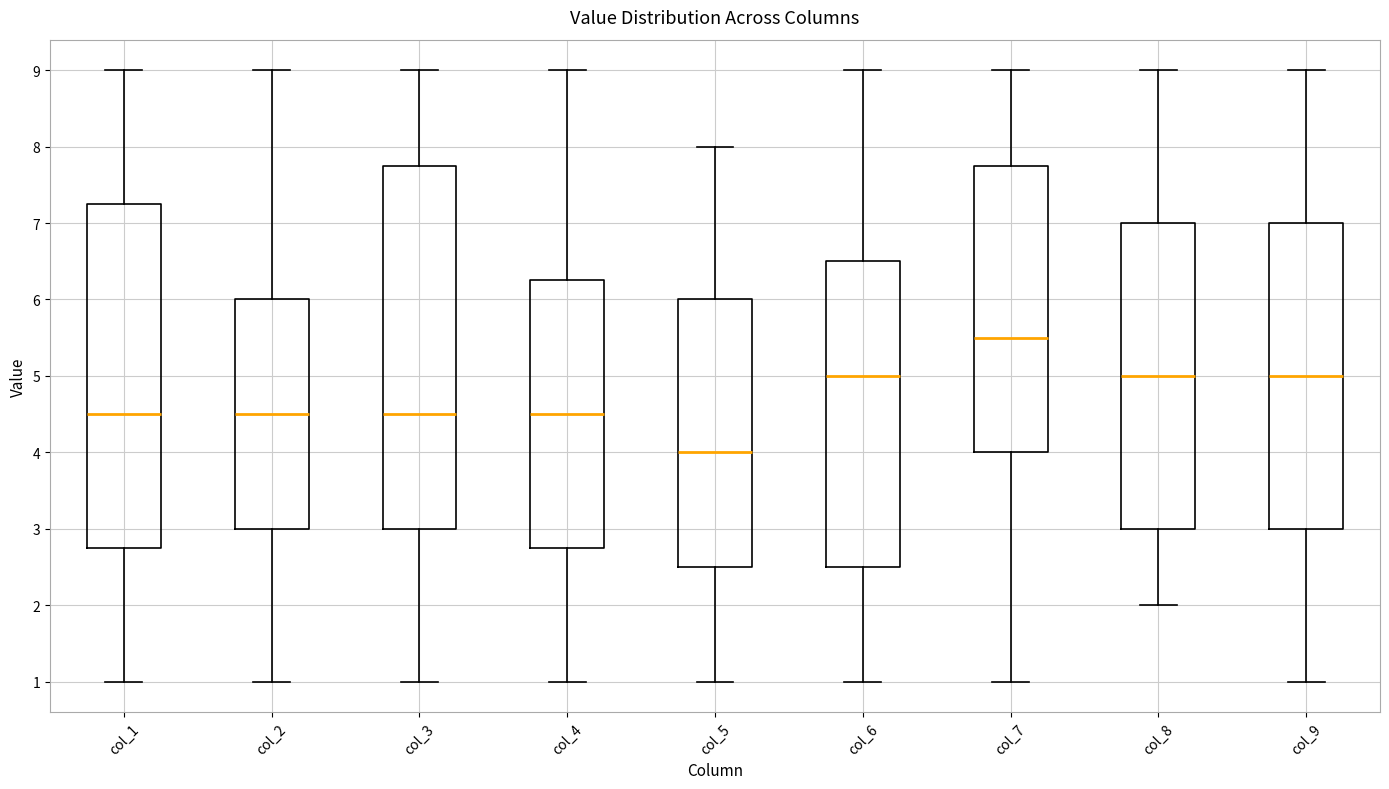

Reading left to right, read every box against the y-axis: the position of its median line, the range the box covers, and the ends of its whiskers. The values are not printed on the chart, so give them approximately, as read against the axis.

col_1: median 4.5, box 2.8 to 7.3, whiskers 1.0 to 9.0
col_2: median 4.5, box 3.0 to 6.0, whiskers 1.0 to 9.0
col_3: median 4.5, box 3.0 to 7.8, whiskers 1.0 to 9.0
col_4: median 4.5, box 2.8 to 6.3, whiskers 1.0 to 9.0
col_5: median 4.0, box 2.5 to 6.0, whiskers 1.0 to 8.0
col_6: median 5.0, box 2.5 to 6.5, whiskers 1.0 to 9.0
col_7: median 5.5, box 4.0 to 7.8, whiskers 1.0 to 9.0
col_8: median 5.0, box 3.0 to 7.0, whiskers 2.0 to 9.0
col_9: median 5.0, box 3.0 to 7.0, whiskers 1.0 to 9.0